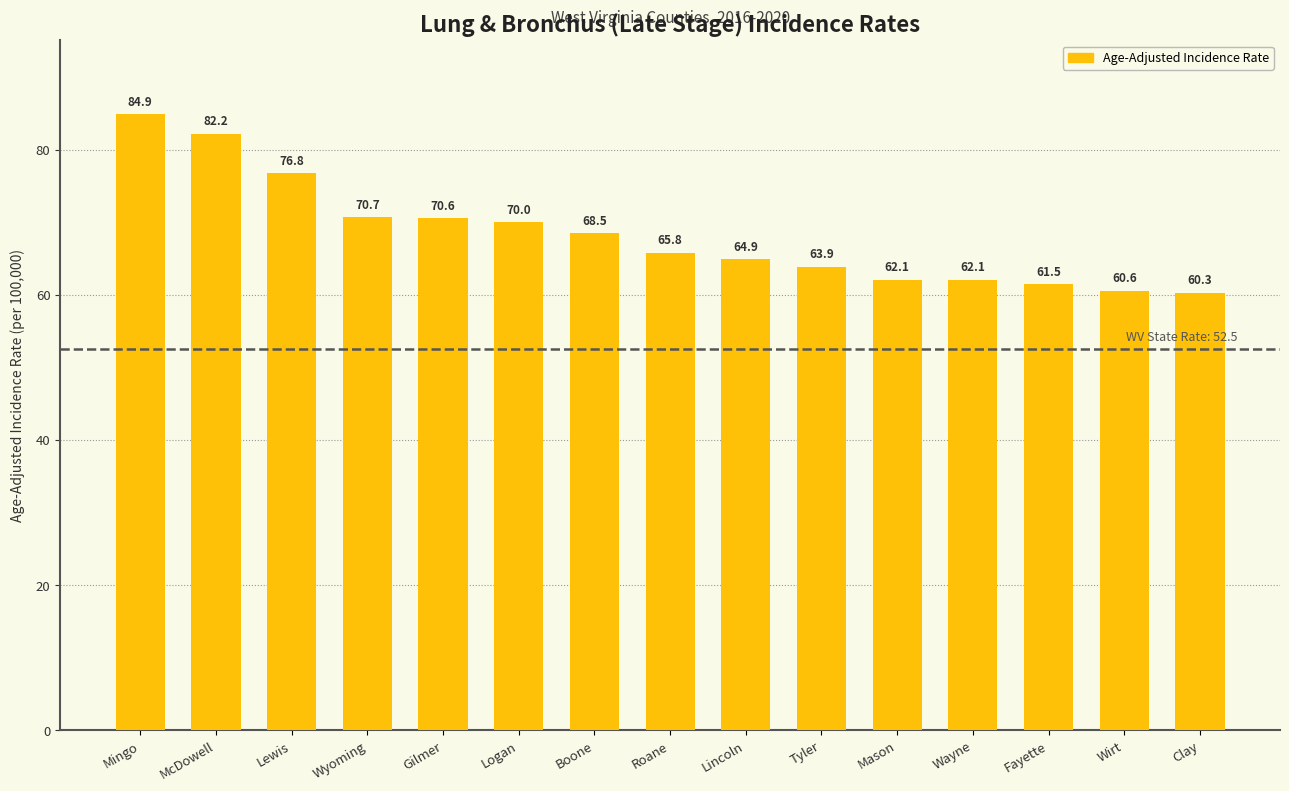

What is the minimum value shown in the chart?

60.3